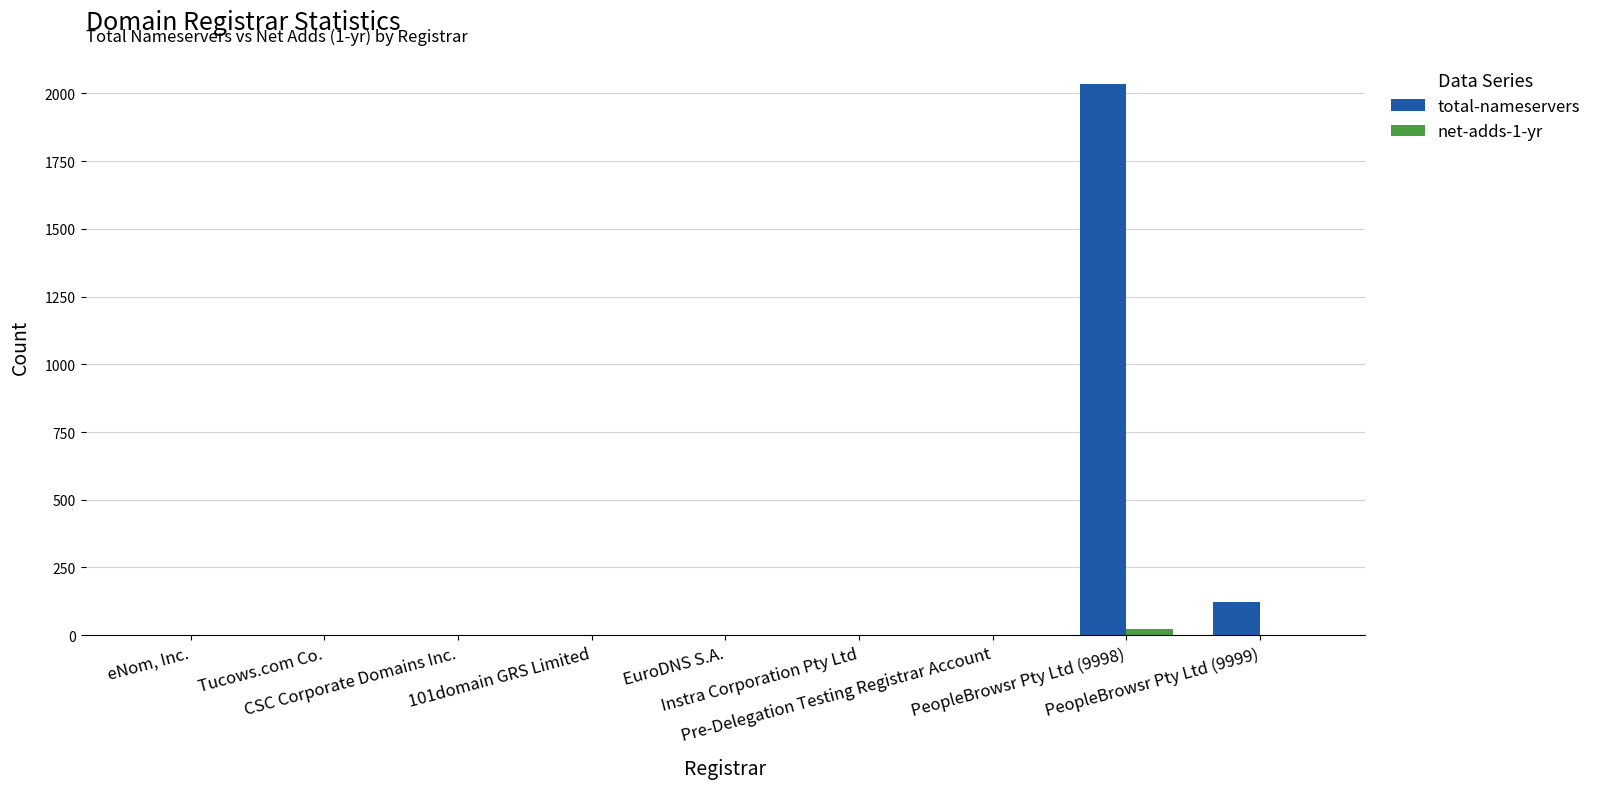

How many distinct data groups are displayed?

2